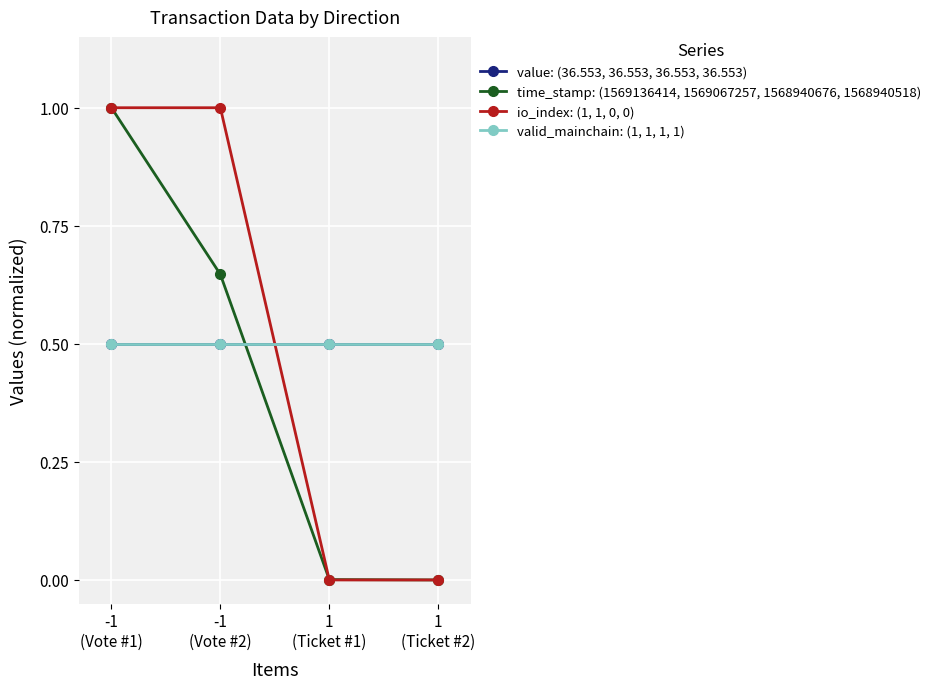

Which series has the largest total across all categories?

value: (36.553, 36.553, 36.553, 36.553)